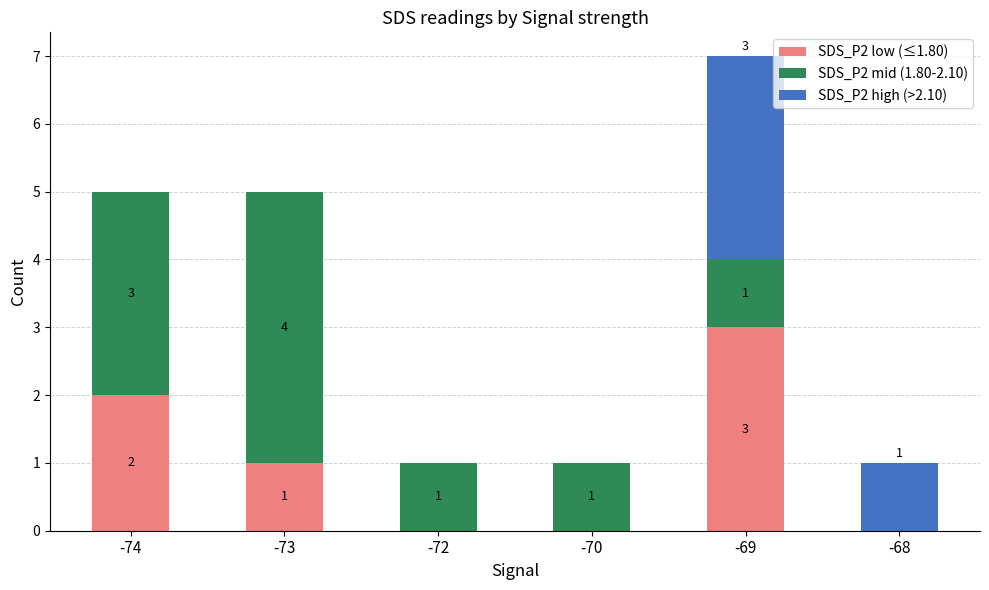

Does the chart contain stacked bars?

Yes